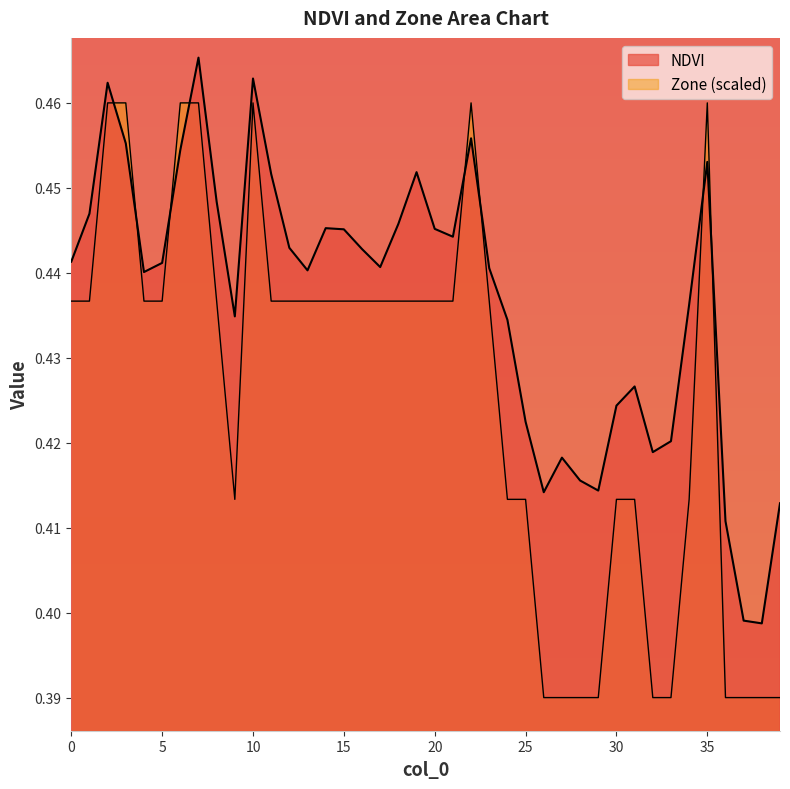

The Zone series shows 0.4 at 26. True or false?

True